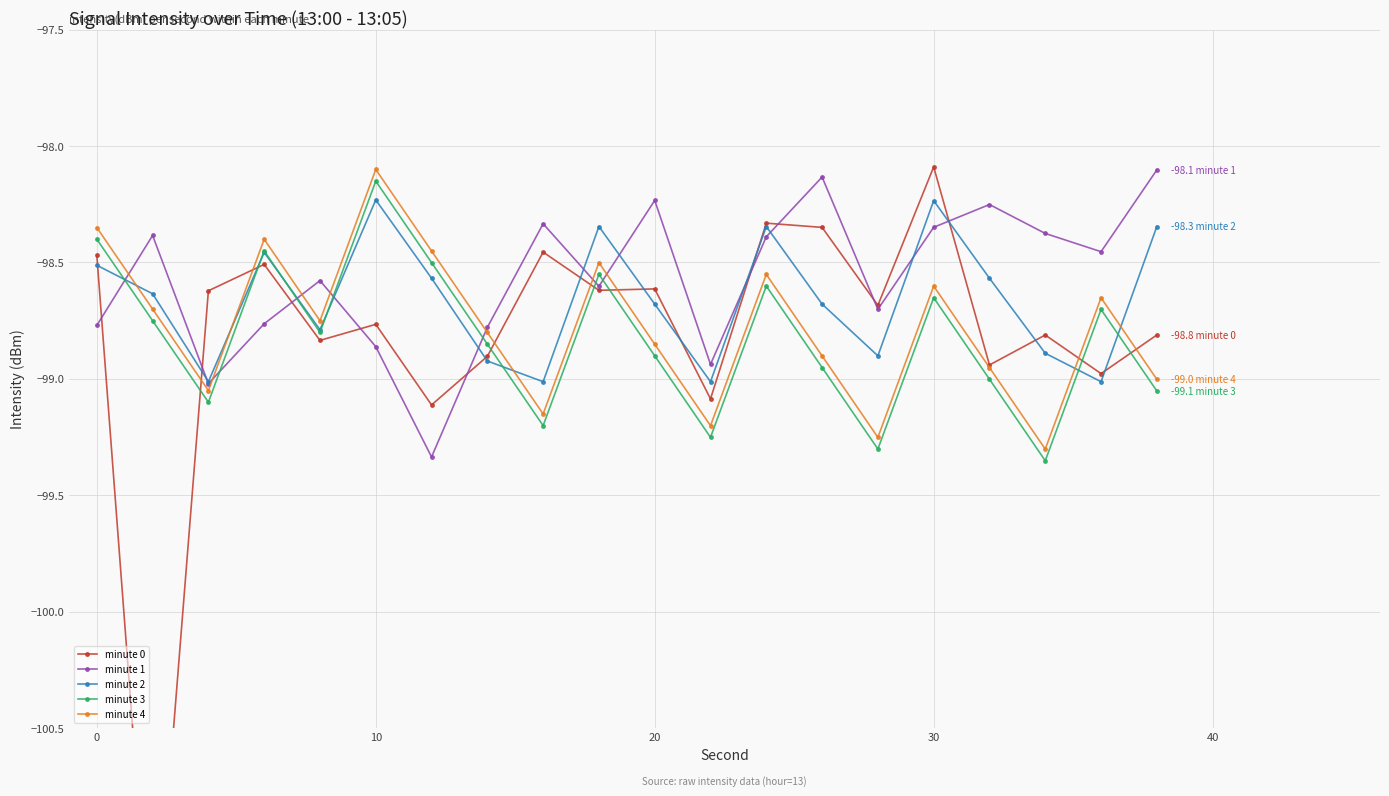

Does the chart display data point markers on the line(s)?

Yes